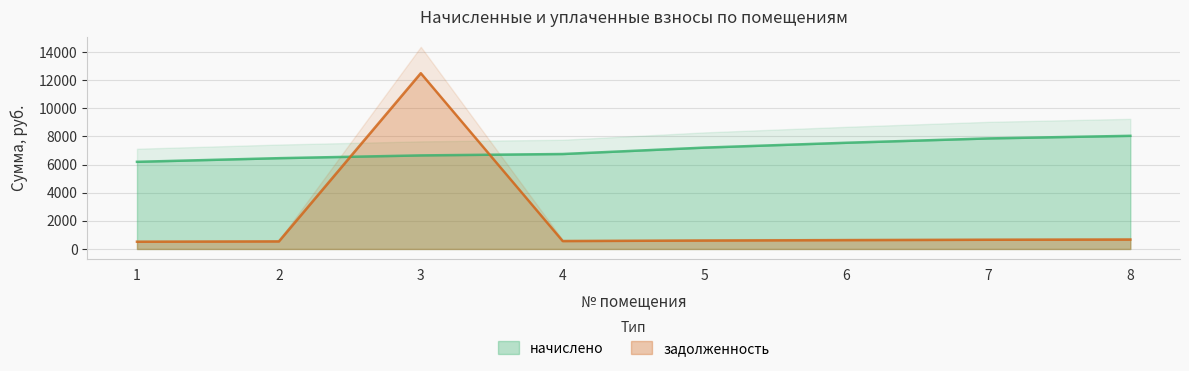

The value of начислено at 7 is 7855.1. True or false?

True